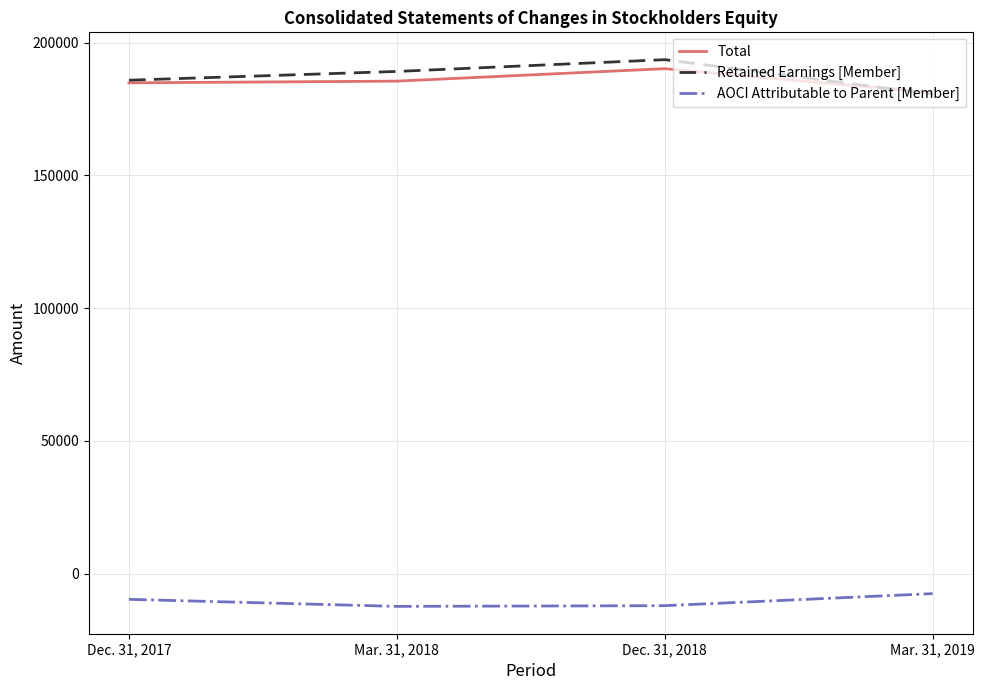

True or false: AOCI Attributable to Parent [Member] and Total intersect in this chart.

False